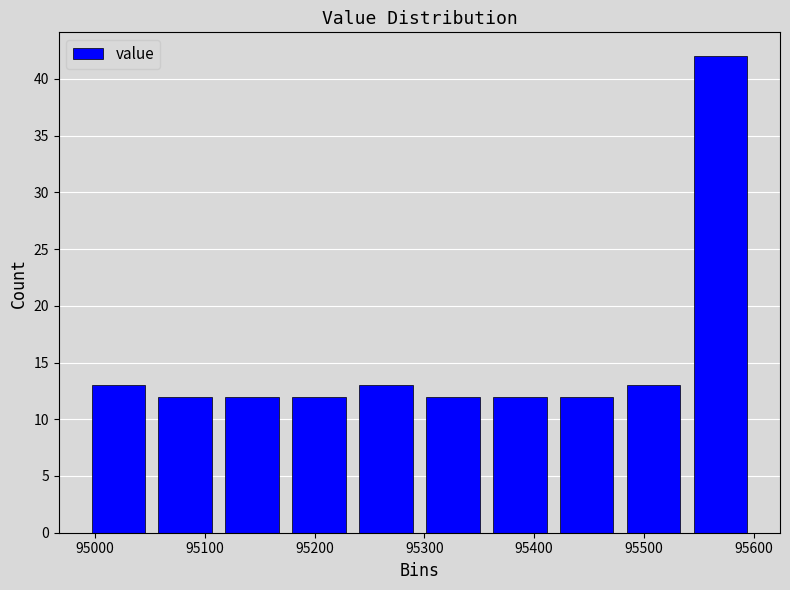

What is the height of the bar covering 94990 to 95050 on the x-axis? Neither the bar edges nor the heights are printed on the chart, so give them approximately, as read against the axes.

13